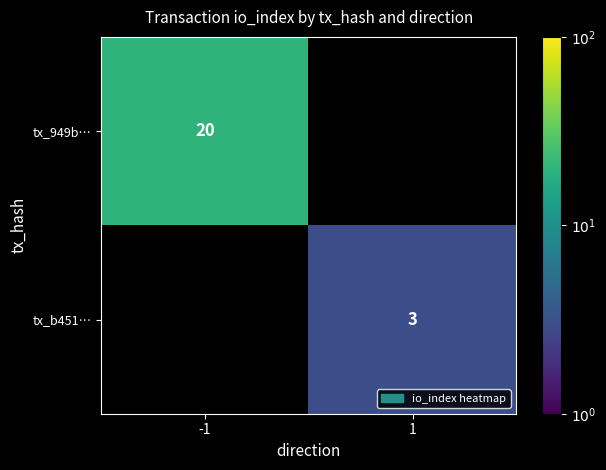

The value of tx_949b… at -1 is 34. True or false?

False